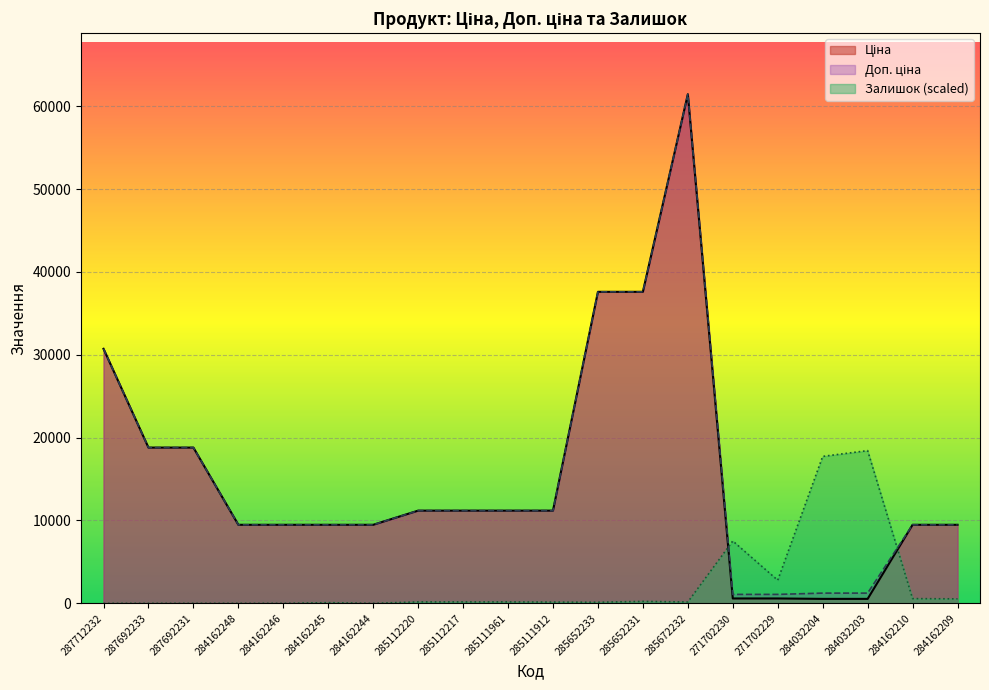

At 285112220, list the series in order from largest to smallest.

Ціна, Доп. ціна, Залишок